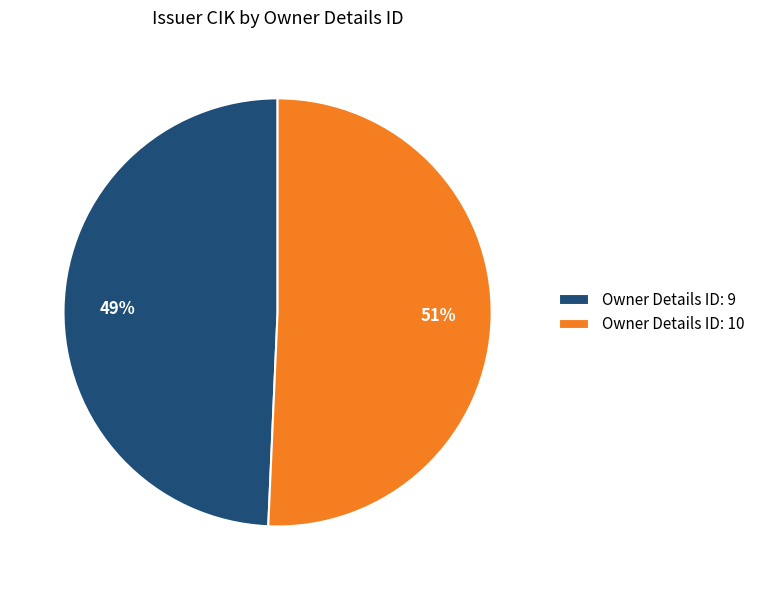

Combined, do Owner Details ID: 10 and Owner Details ID: 9 account for over 50%?

Yes